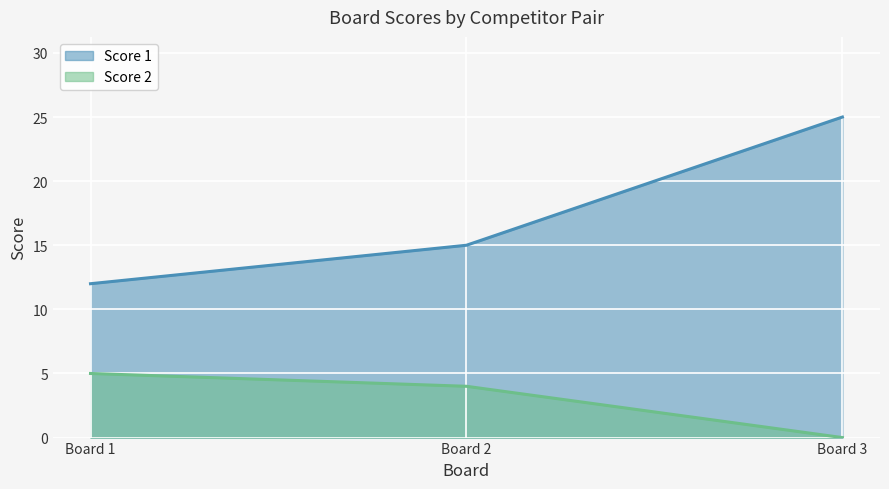

What are all the series names shown in the legend?

Score 1, Score 2